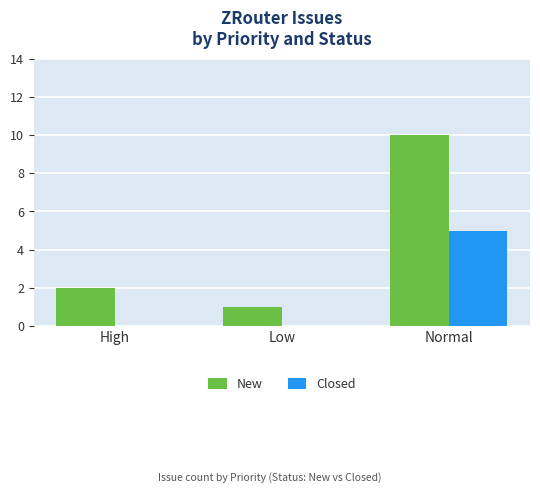

What is the maximum value for Closed?

5